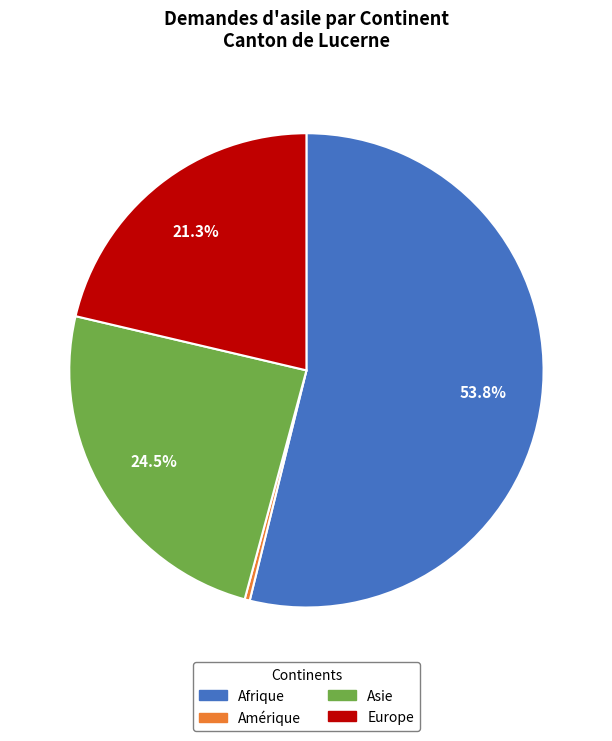

Which slice is the smallest?

Amérique